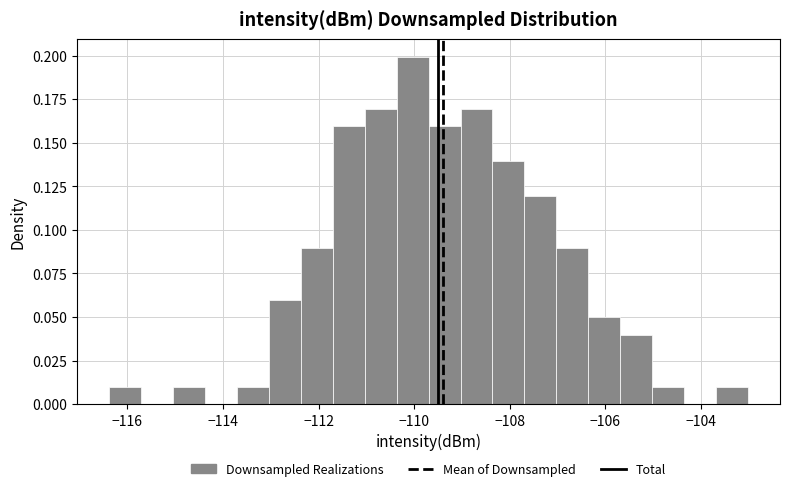

Around what value on the x-axis is the tallest bar? Give the approximate position of its centre, as read against the axis.

-110.0